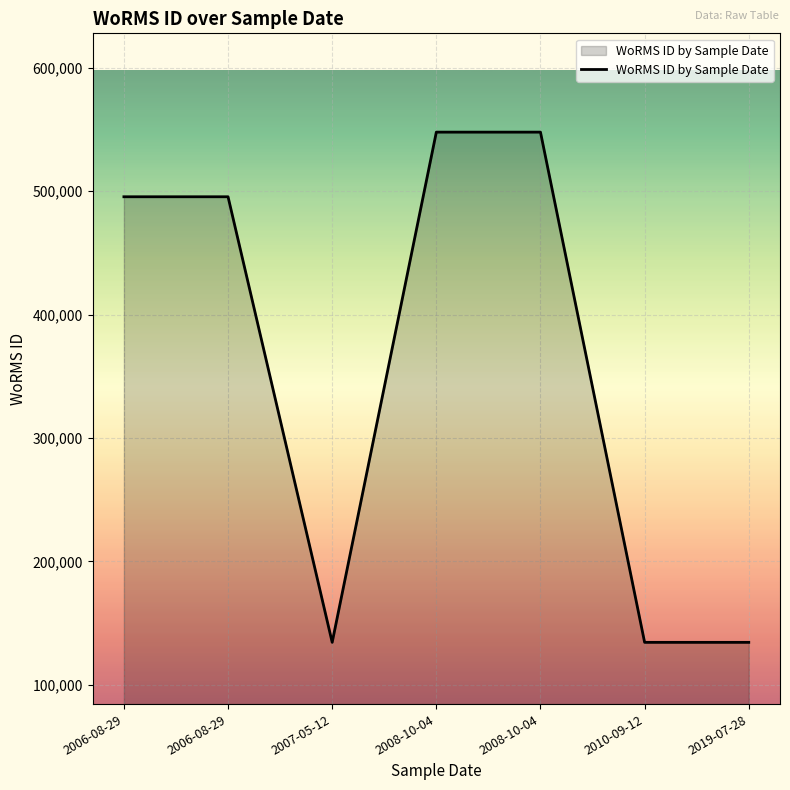

Rank the categories by value from lowest to highest.

2007-05-12, 2010-09-12, 2019-07-28, 2006-08-29, 2006-08-29, 2008-10-04, 2008-10-04